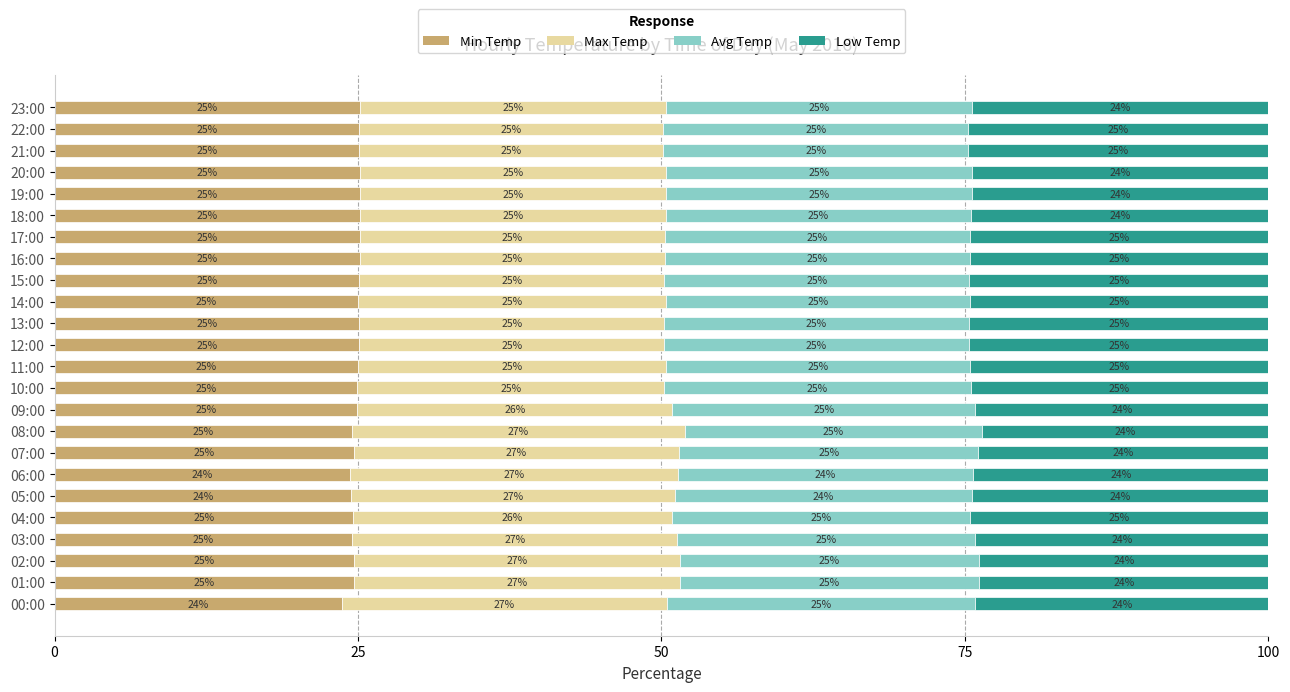

What is the average value of the Min Temp series?

24.9